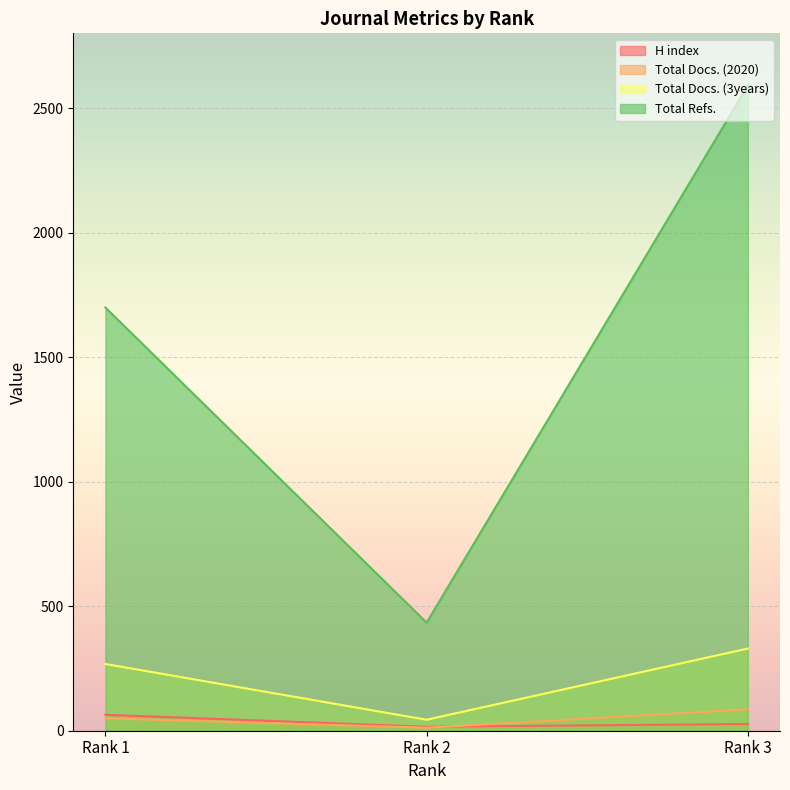

Which series changed the most between Rank 1 and Rank 2?

Total Refs.